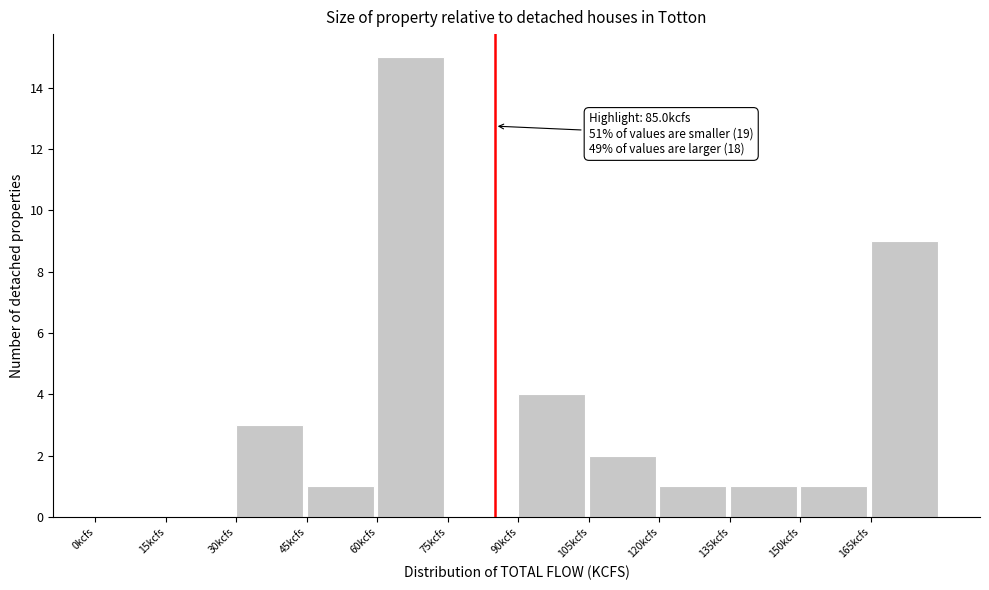

Which range on the x-axis has the tallest bar?

60 to 75